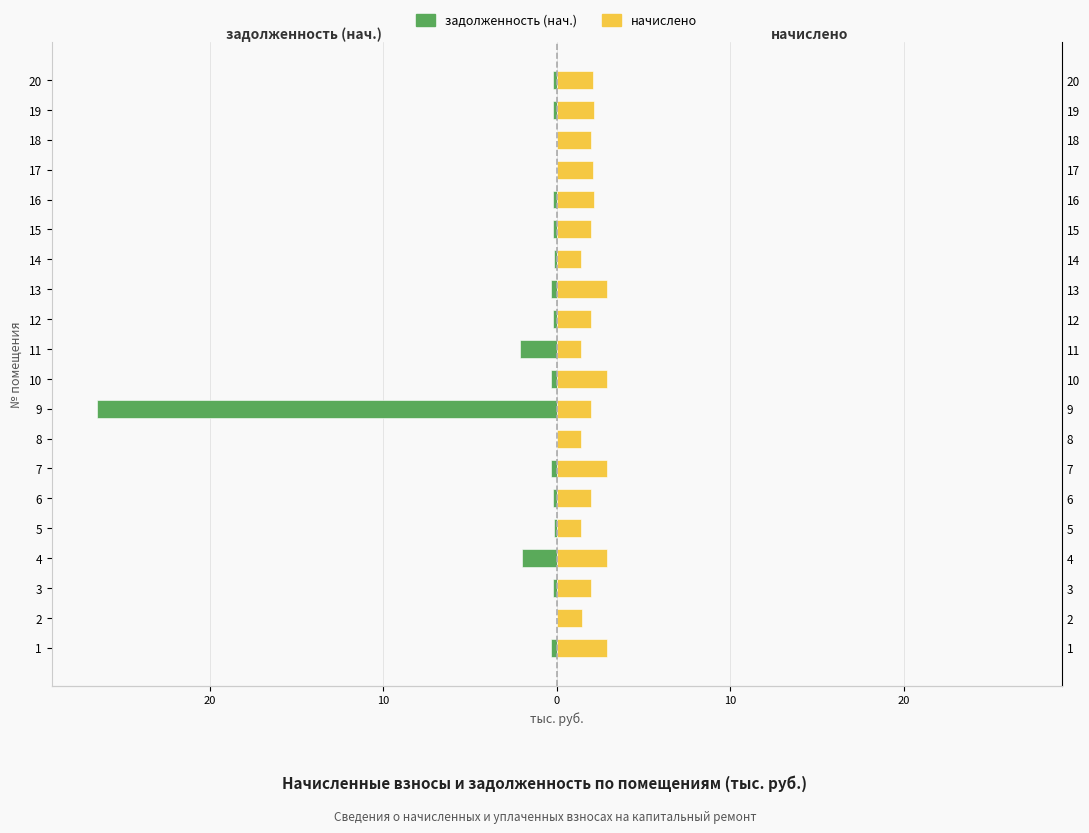

The задолженность (нач.) series shows 9.1 at 2. True or false?

False